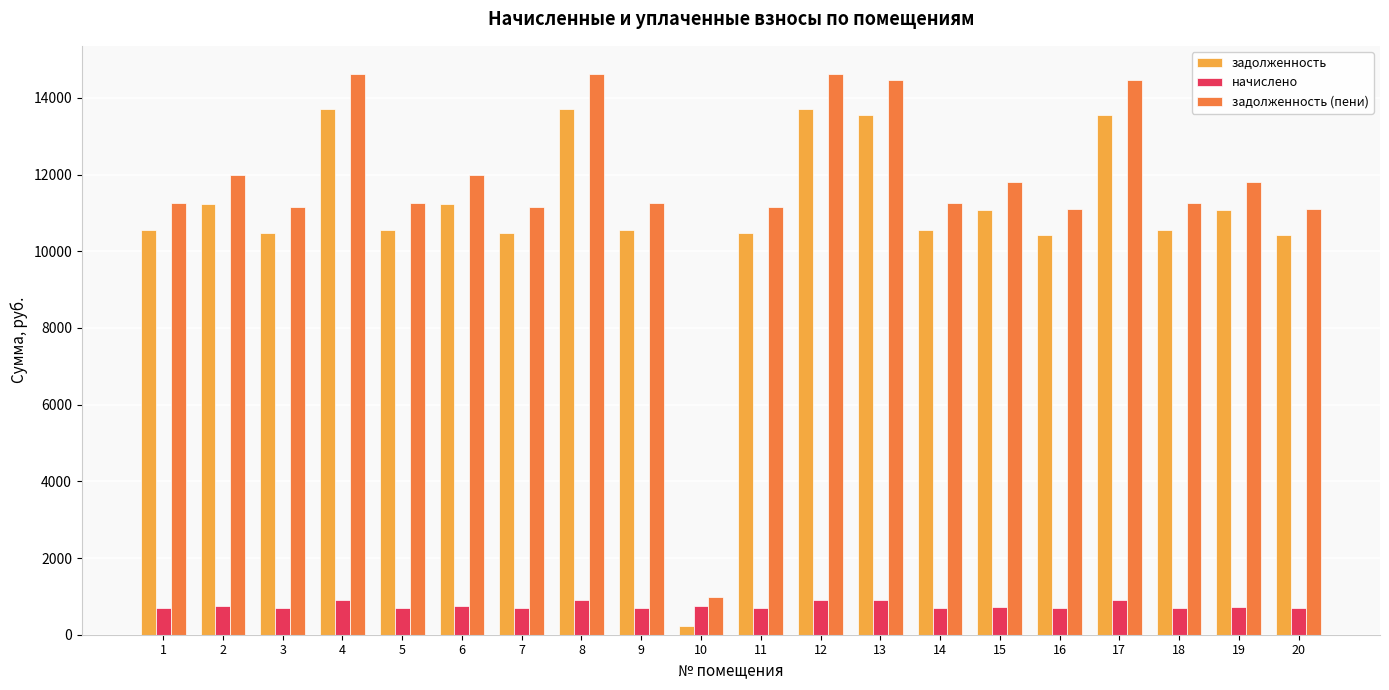

The value of задолженность at 18 is 16870.7. True or false?

False